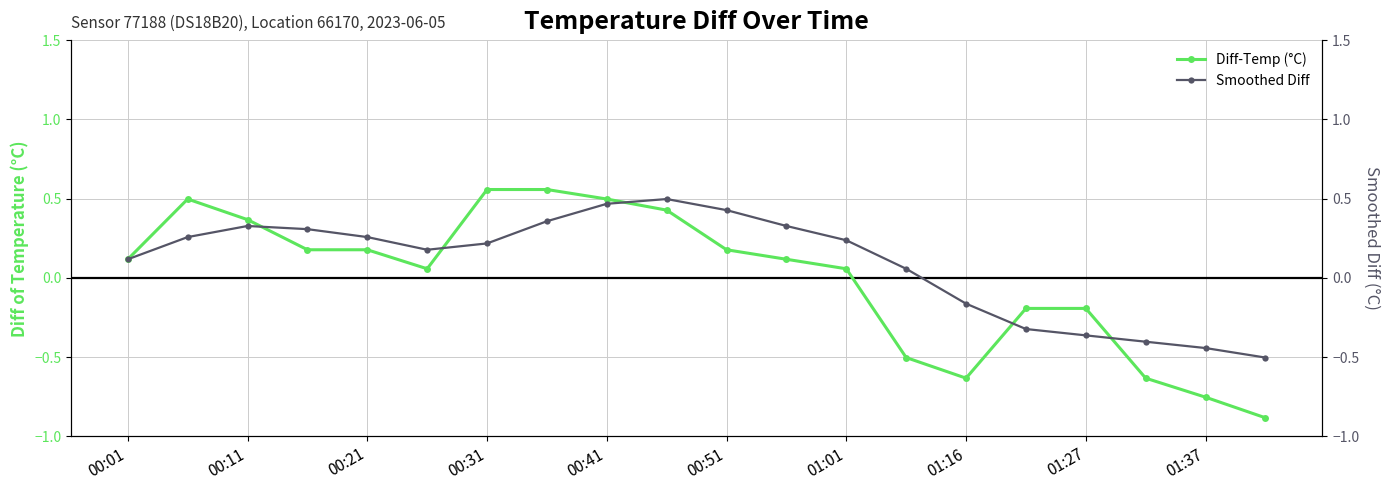

The Diff-Temp (°C) series shows 0.2 at 00:01. True or false?

False